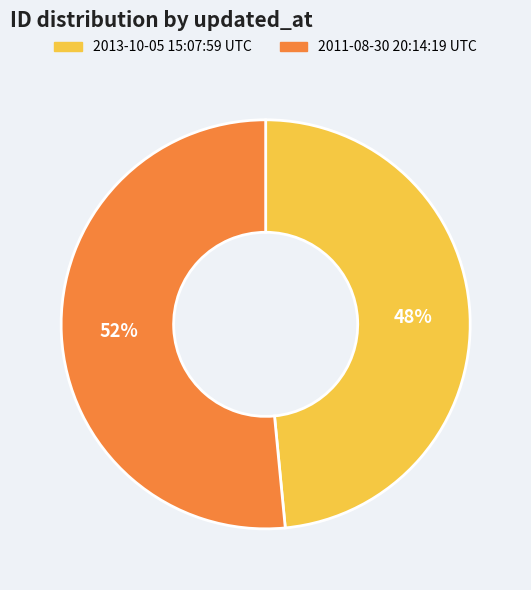

What is the ratio of the value at 2011-08-30 20:14:19 UTC to the value at 2013-10-05 15:07:59 UTC?

1.1